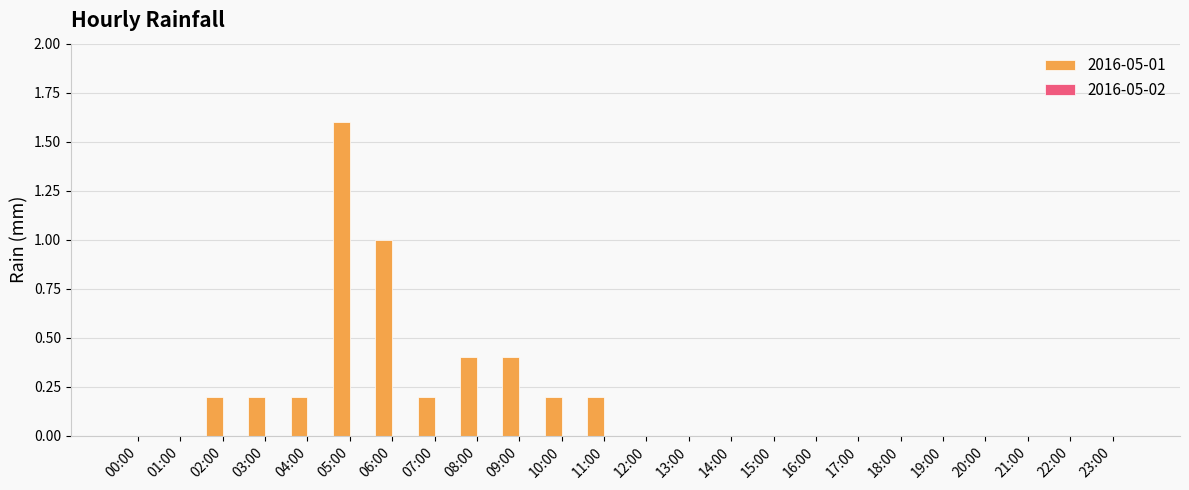

What is the change in value from 04:00 to 09:00?

+0.2